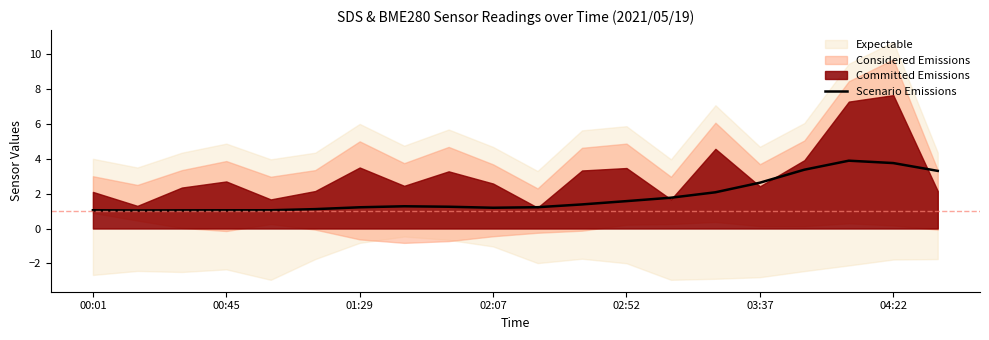

Does the chart have visible grid lines?

No